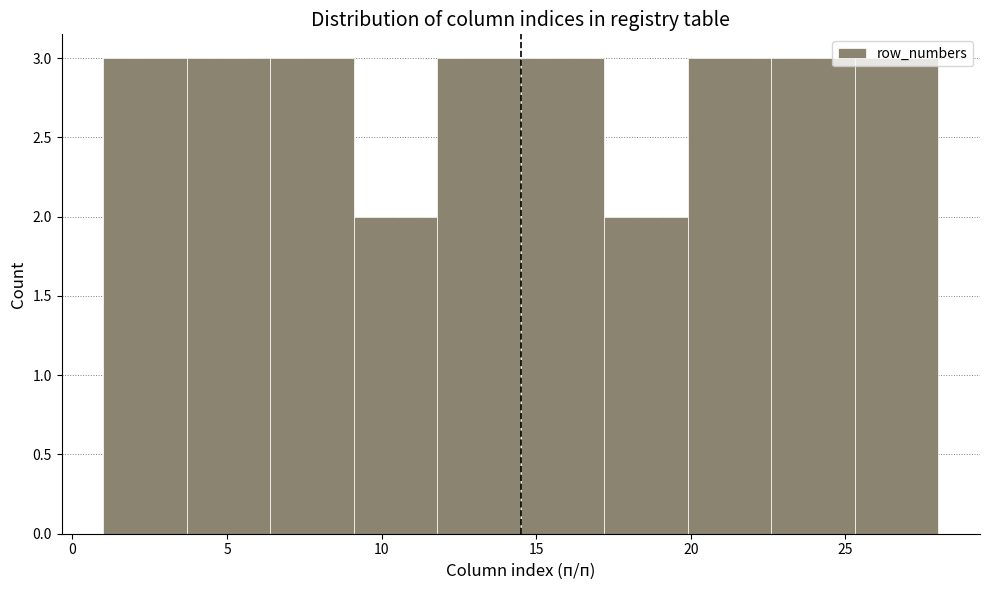

Reading left to right, list every bar in this chart as the range it spans on the x-axis followed by its height. Neither the bar edges nor the heights are printed on the chart, so give them approximately, as read against the axes.

1.0 to 3.7: 3
3.7 to 6.4: 3
6.4 to 9.1: 3
9.1 to 11.8: 2
11.8 to 14.5: 3
14.5 to 17.2: 3
17.2 to 19.9: 2
19.9 to 22.6: 3
22.6 to 25.3: 3
25.3 to 28.0: 3